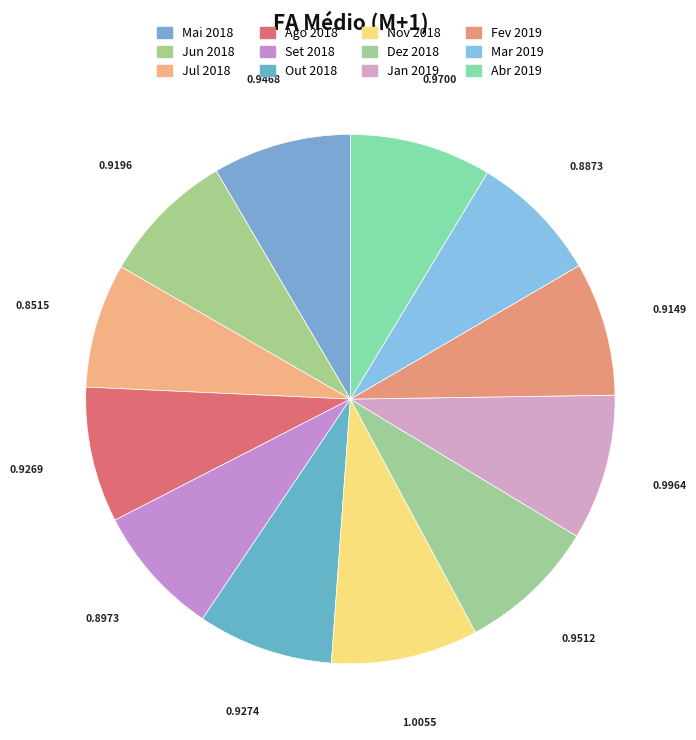

To the nearest percent, what is the difference between the largest and smallest slice percentages?

1%